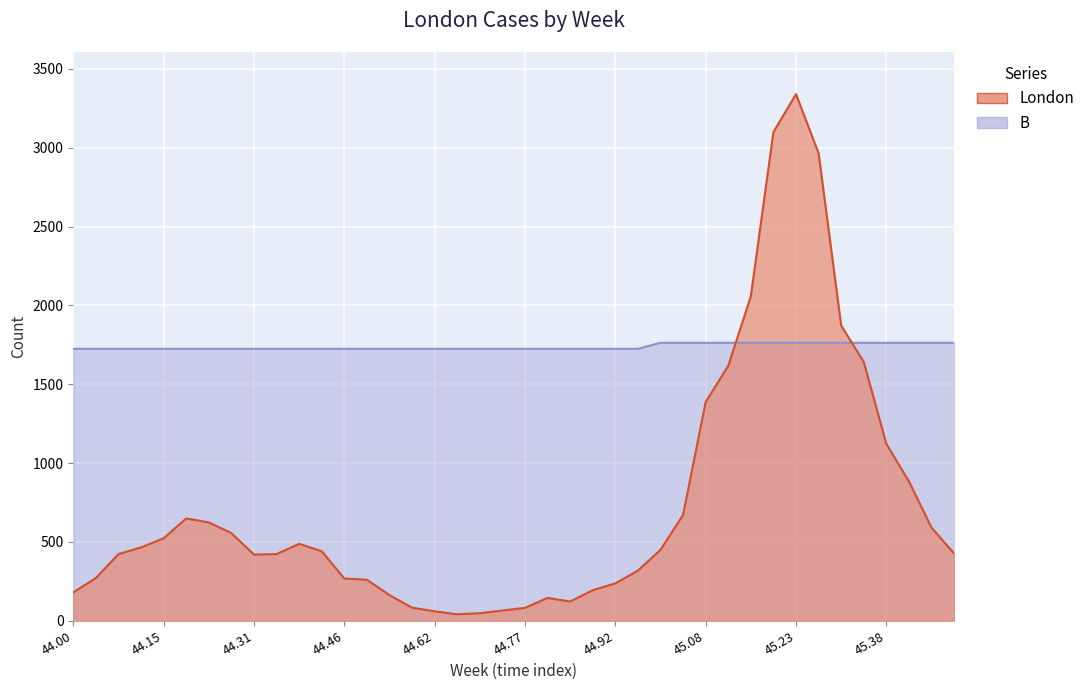

List the series in order of their overall mean, lowest first.

London, B